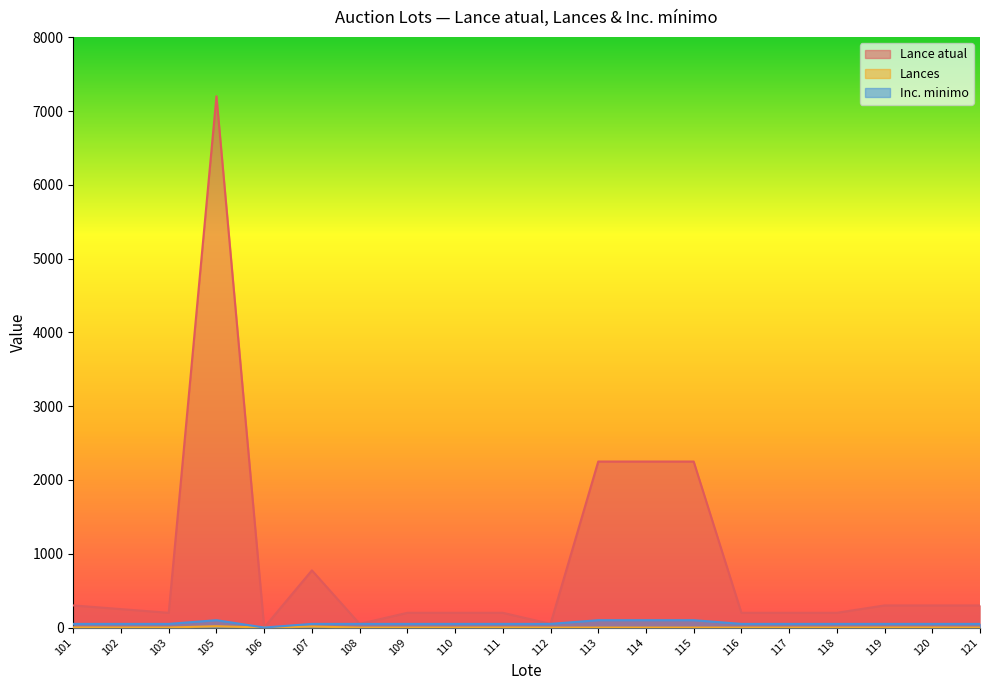

Where is the first local maximum for Lances?

105